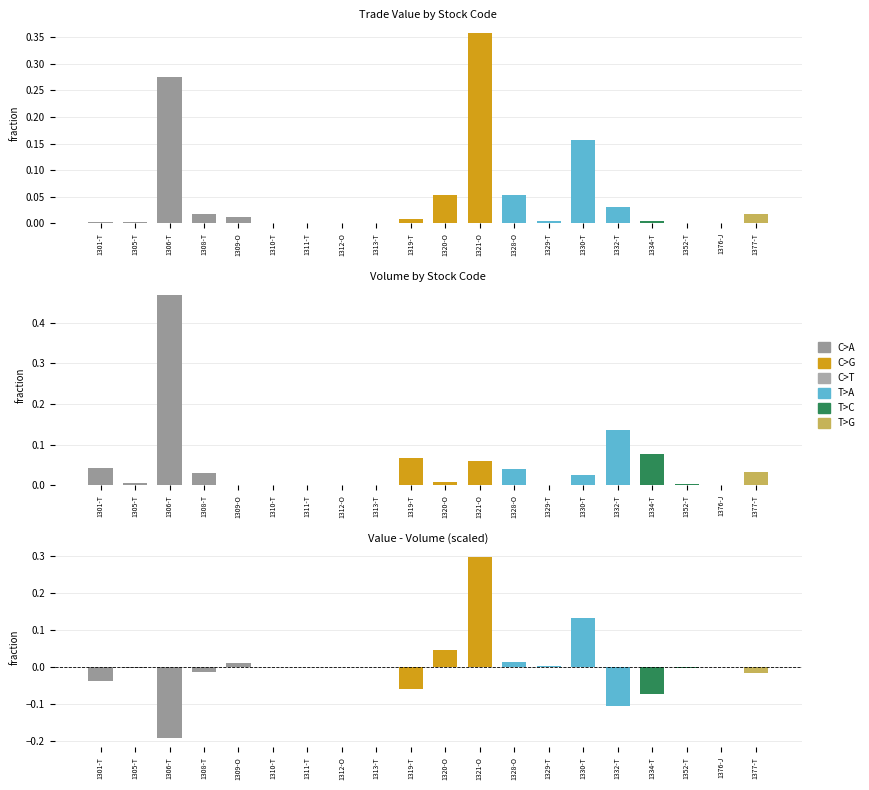

What is the change in value from 1312-O to 1330-T?

+0.1